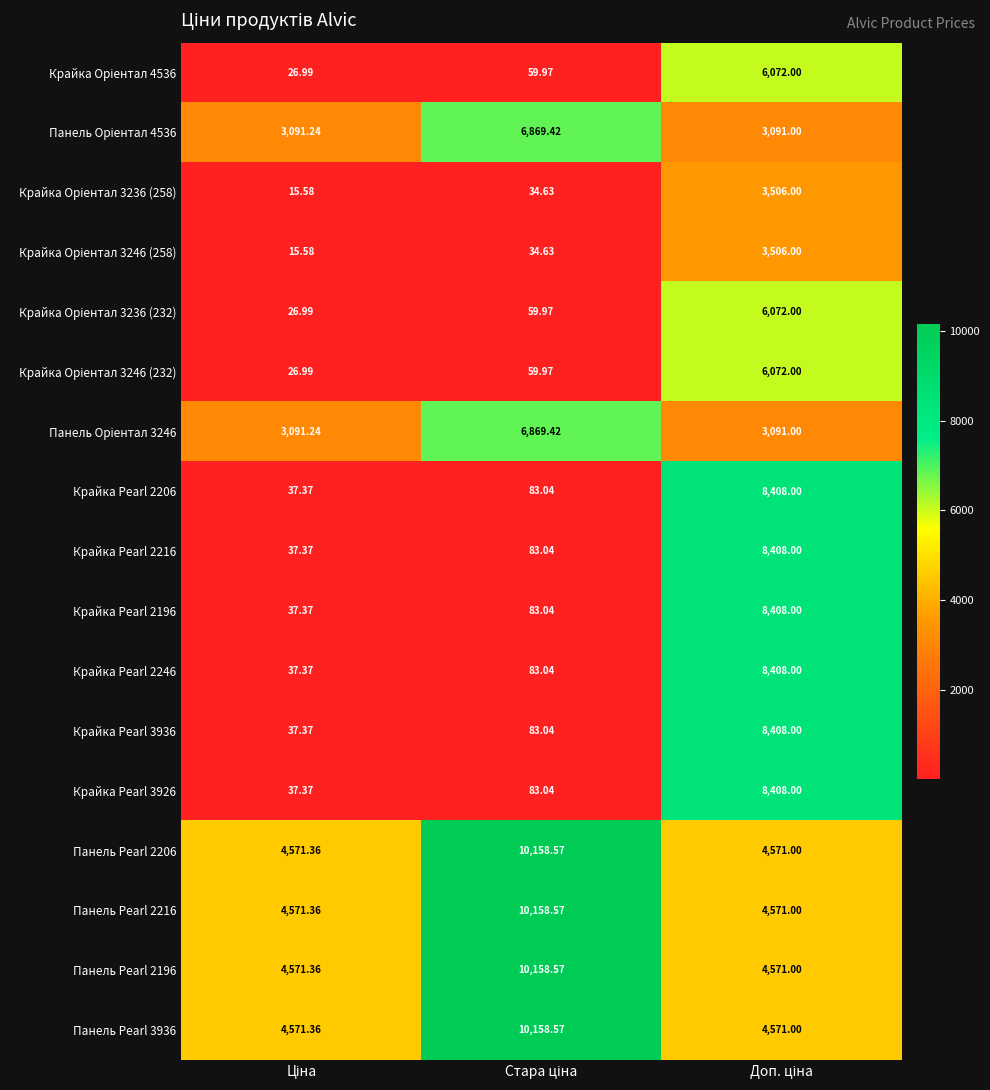

Which series has the widest spread of values?

Крайка Pearl 2206